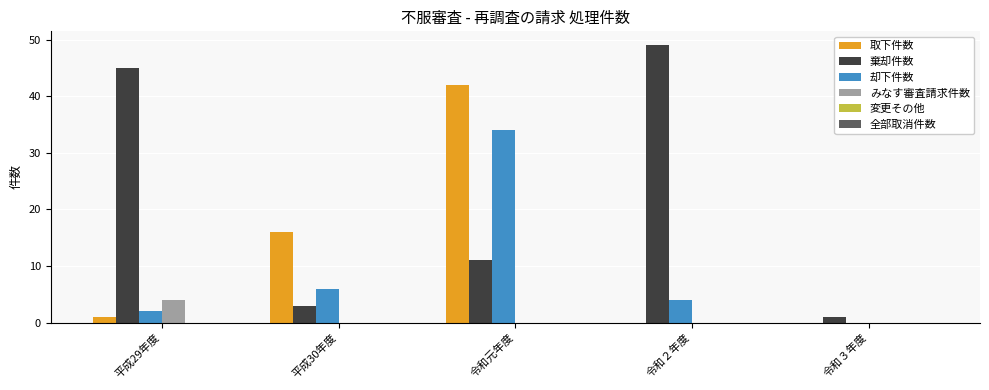

Reading right to left, extract all data points from this chart.

取下件数: 令和３年度=0	令和２年度=0	令和元年度=42	平成30年度=16	平成29年度=1
棄却件数: 令和３年度=1	令和２年度=49	令和元年度=11	平成30年度=3	平成29年度=45
却下件数: 令和３年度=0	令和２年度=4	令和元年度=34	平成30年度=6	平成29年度=2
みなす審査請求件数: 令和３年度=0	令和２年度=0	令和元年度=0	平成30年度=0	平成29年度=4